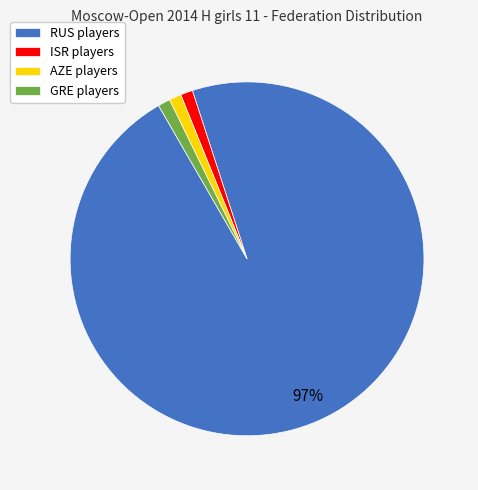

Does GRE players represent more than half of the total?

No